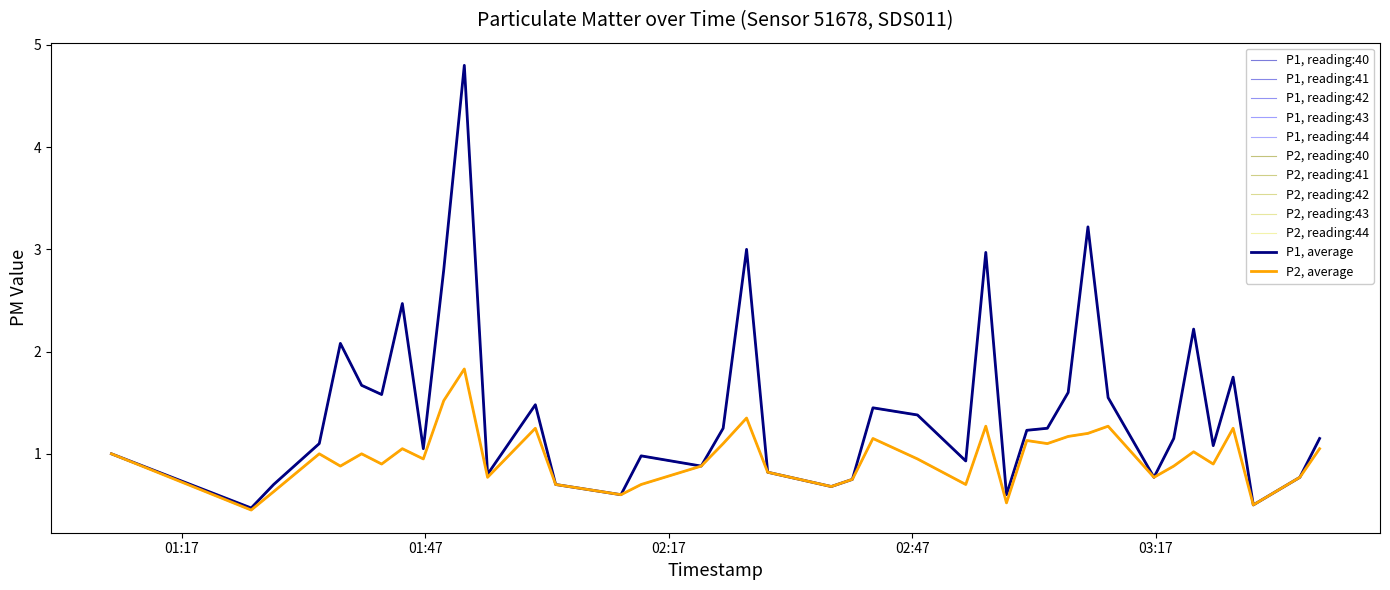

Which series has the largest total across all categories?

P1